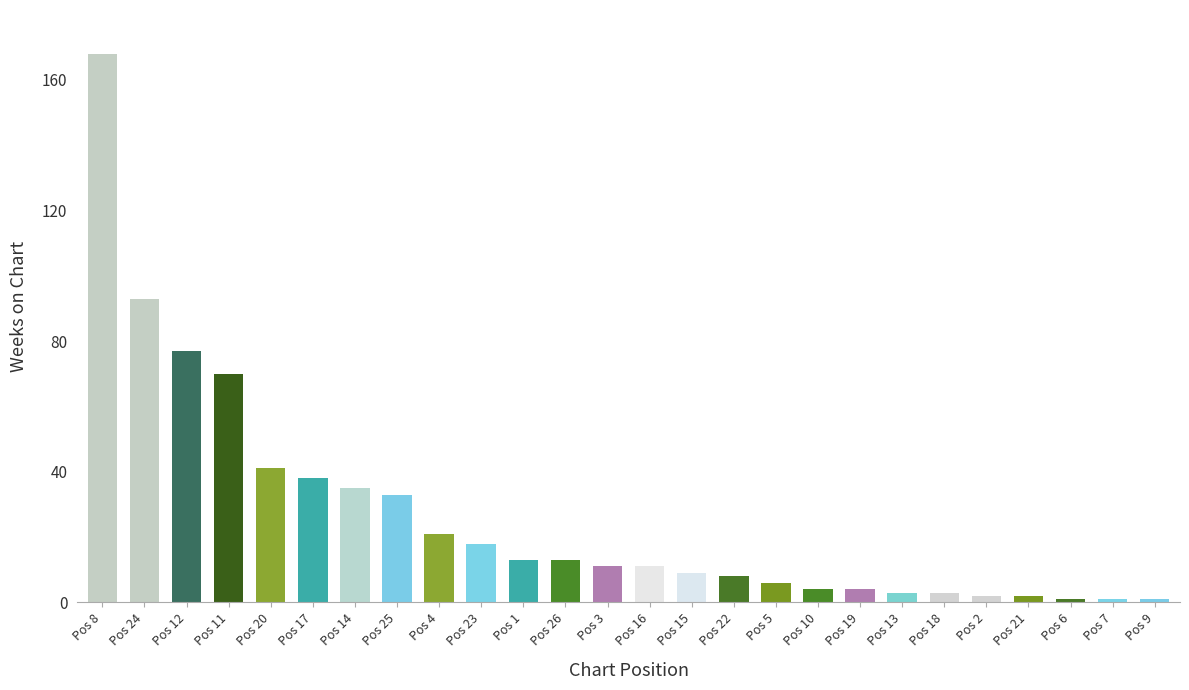

Which has a higher value, Pos 24 or Pos 14?

Pos 24